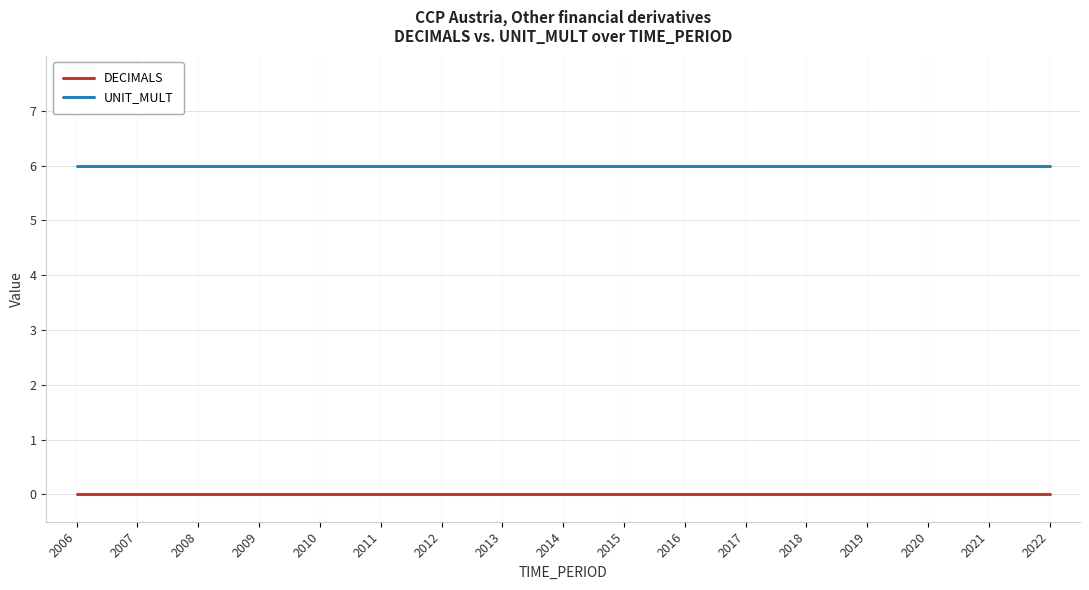

Is it true that UNIT_MULT equals 6 at 2010?

True